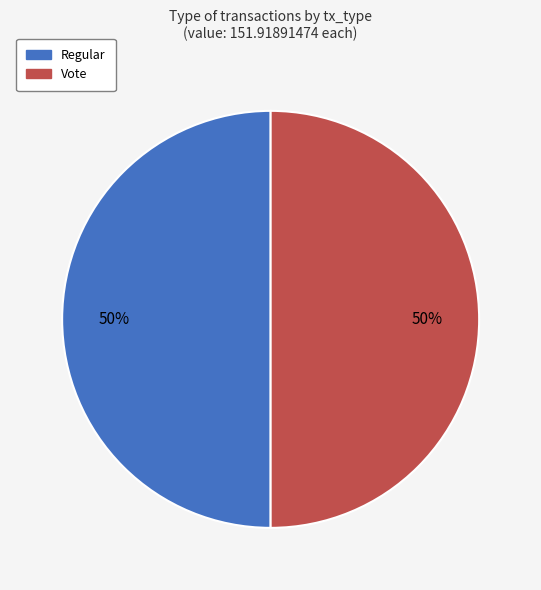

To the nearest percent, what is the average slice percentage?

50%